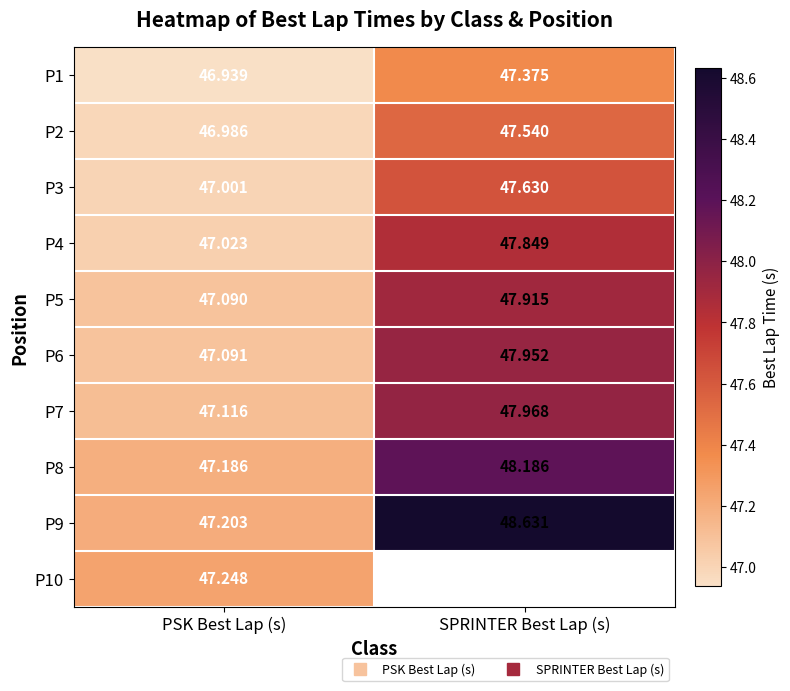

Count the number of categories in the chart.

2